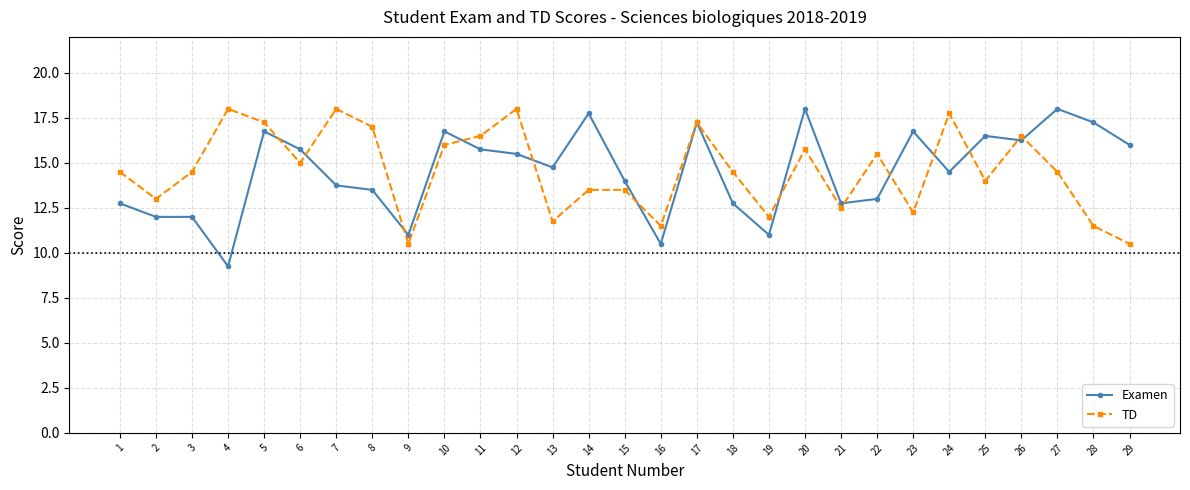

True or false: Examen and TD cross at least once.

True